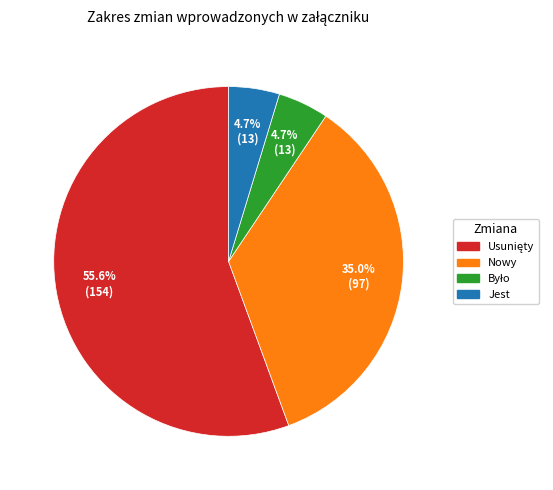

What percentage is NOT represented by Nowy?

65.0%